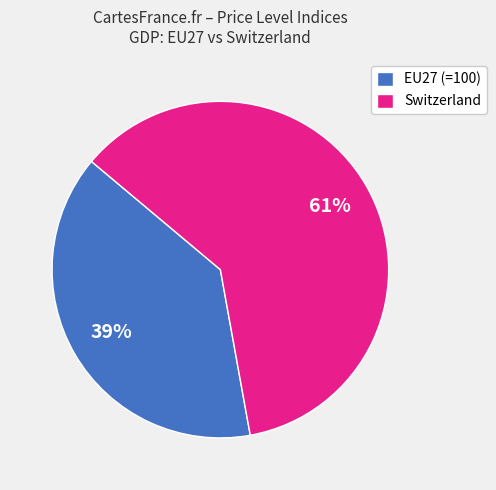

True or false: Switzerland accounts for 61% of the total.

True